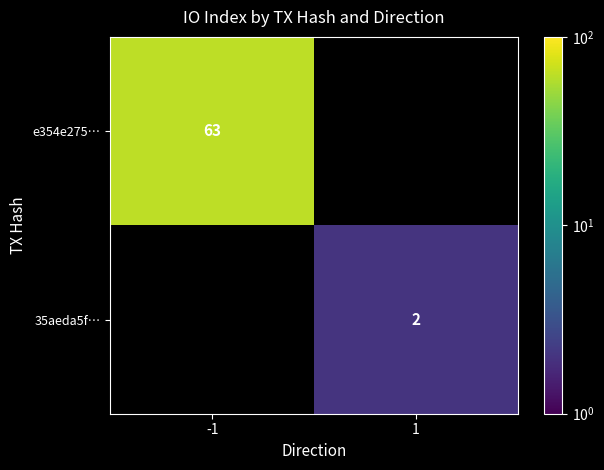

Which category has the highest value across all series?

-1